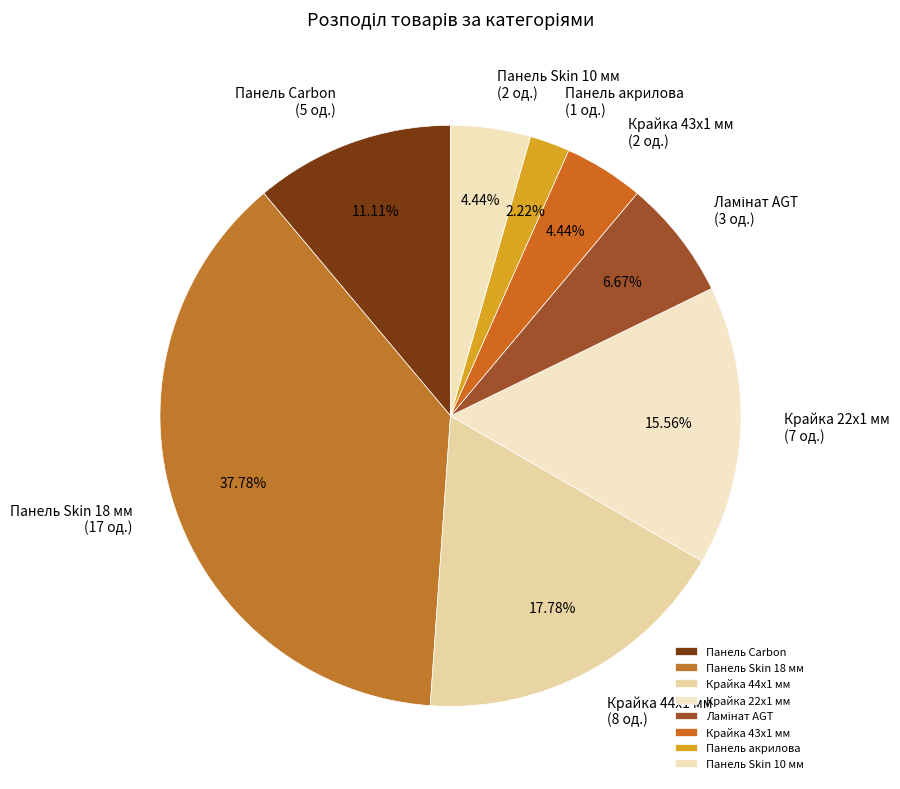

Which slice is the largest?

Панель Skin 18 мм